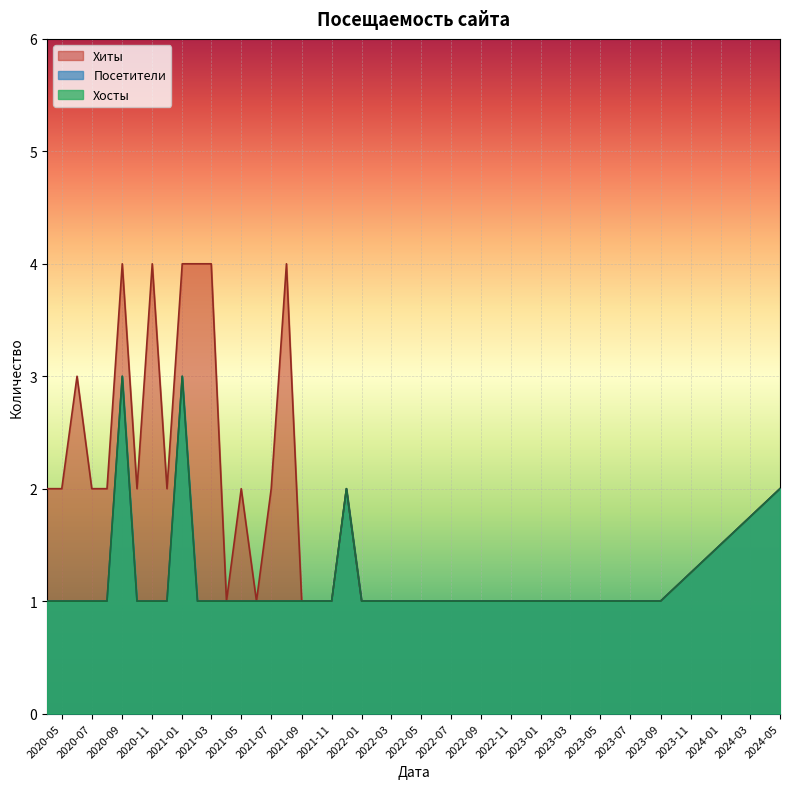

Does the chart display data point markers on the line(s)?

No